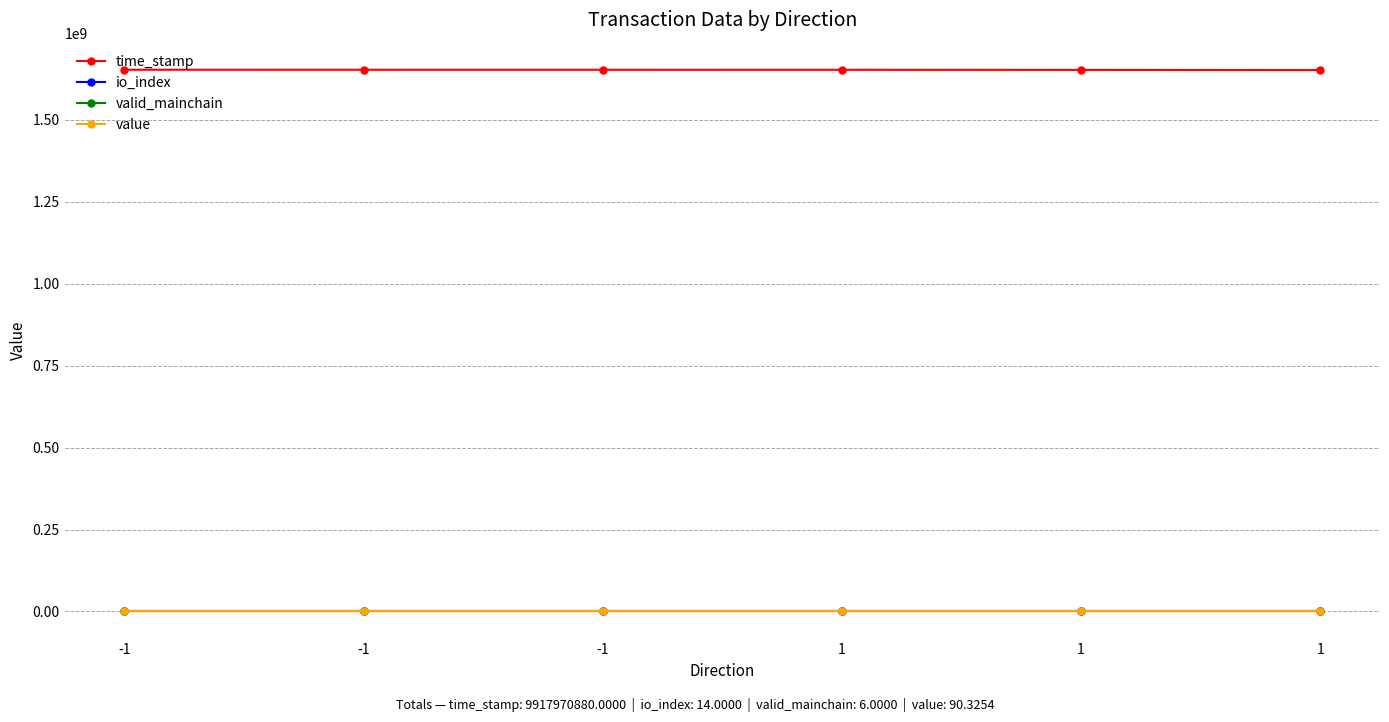

Which series has the largest range (max minus min)?

time_stamp